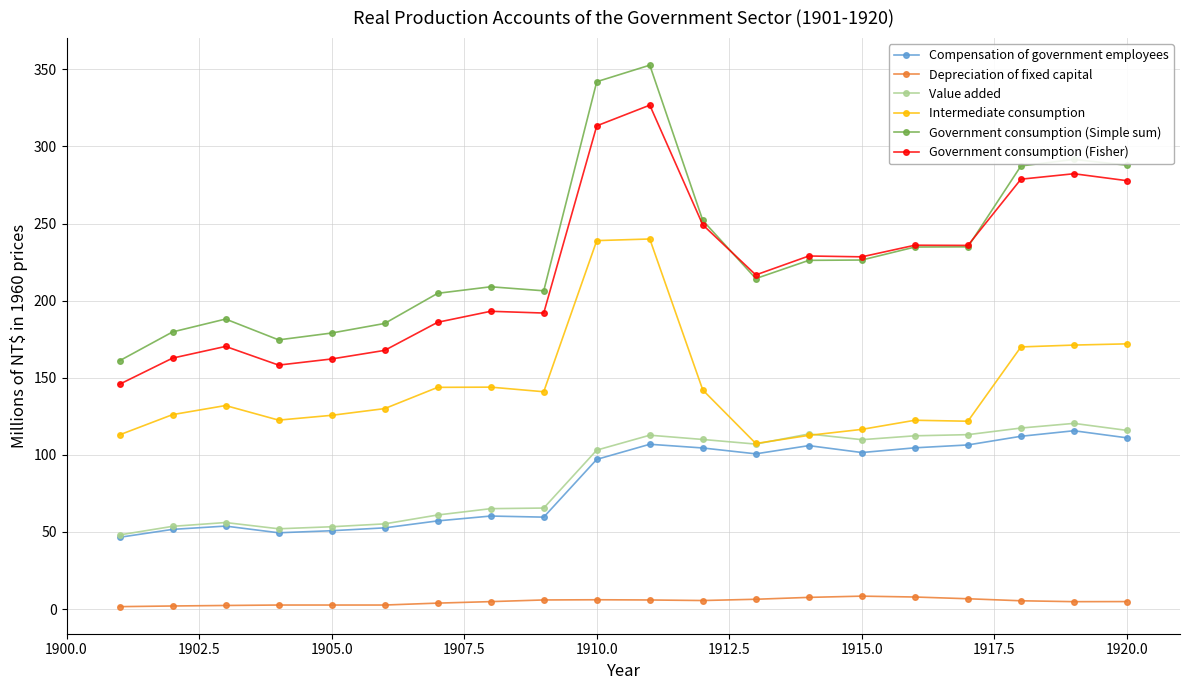

True or false: Government consumption (Fisher) has more than 1 interior local peaks.

True